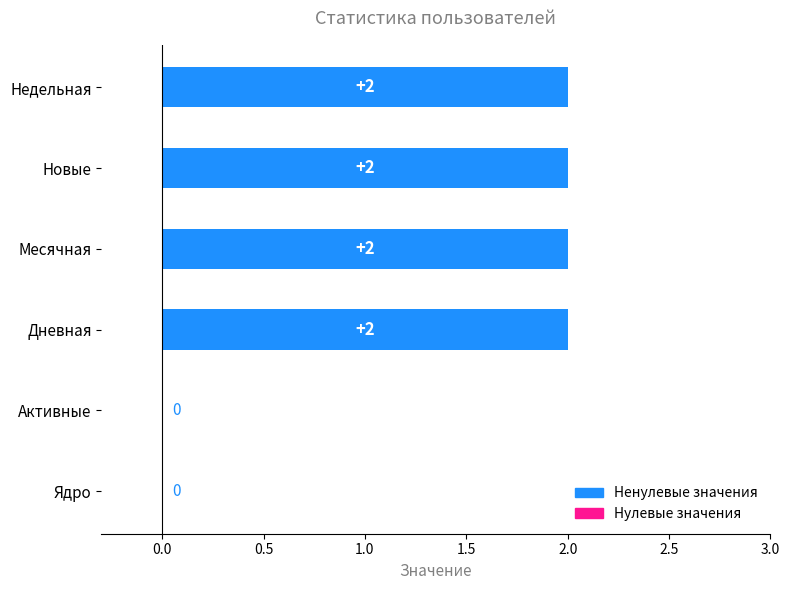

What is the sum of all values?

8